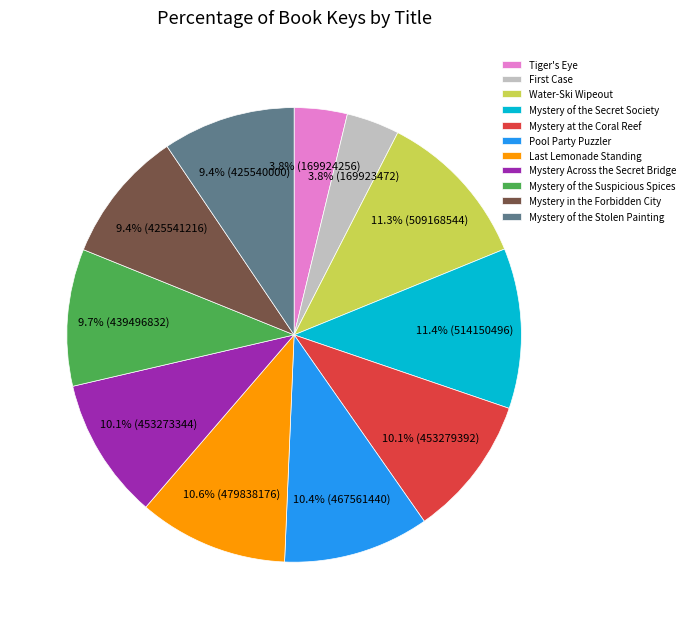

True or false: Pool Party Puzzler accounts for 10% of the total.

True